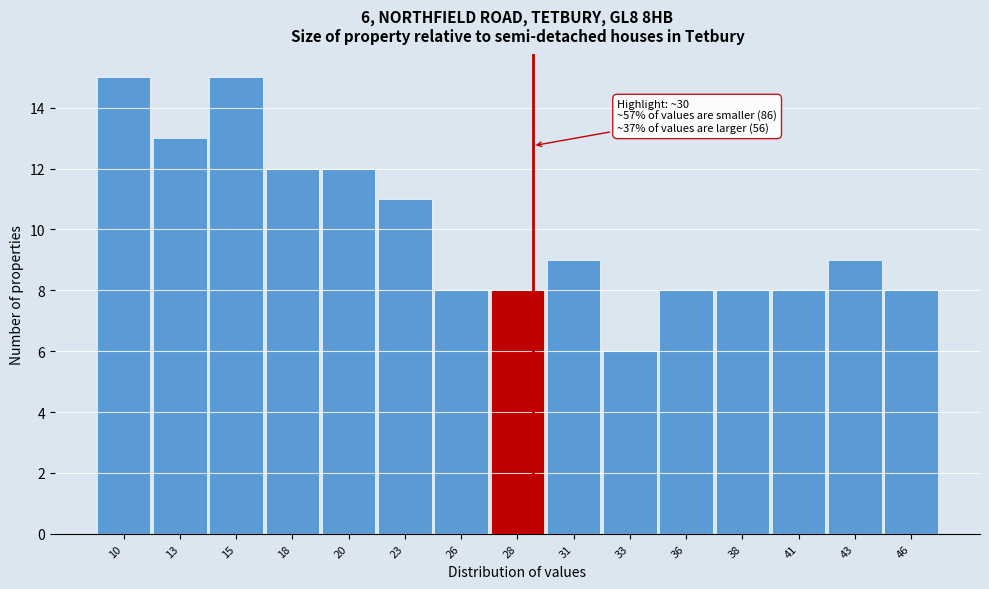

Reading right to left, transcribe all the data shown in this chart.

46=8	43=9	41=8	38=8	36=8	33=6	31=9	28=8	26=8	23=11	20=12	18=12	15=15	13=13	10=15